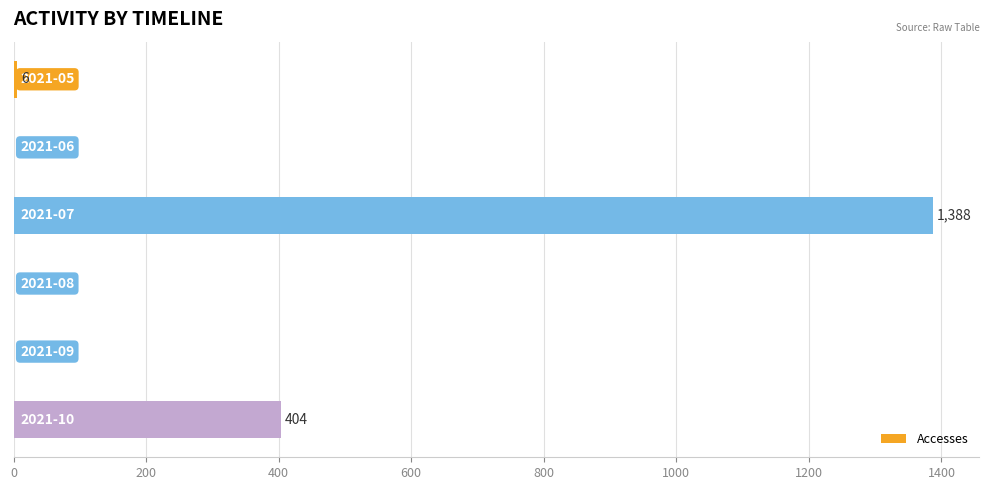

What is the greatest value displayed?

1388